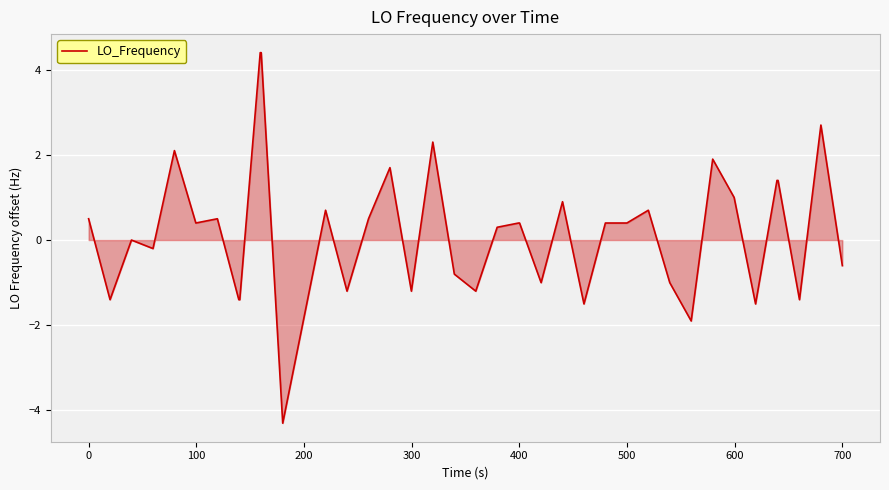

What is the greatest value displayed?

4.4